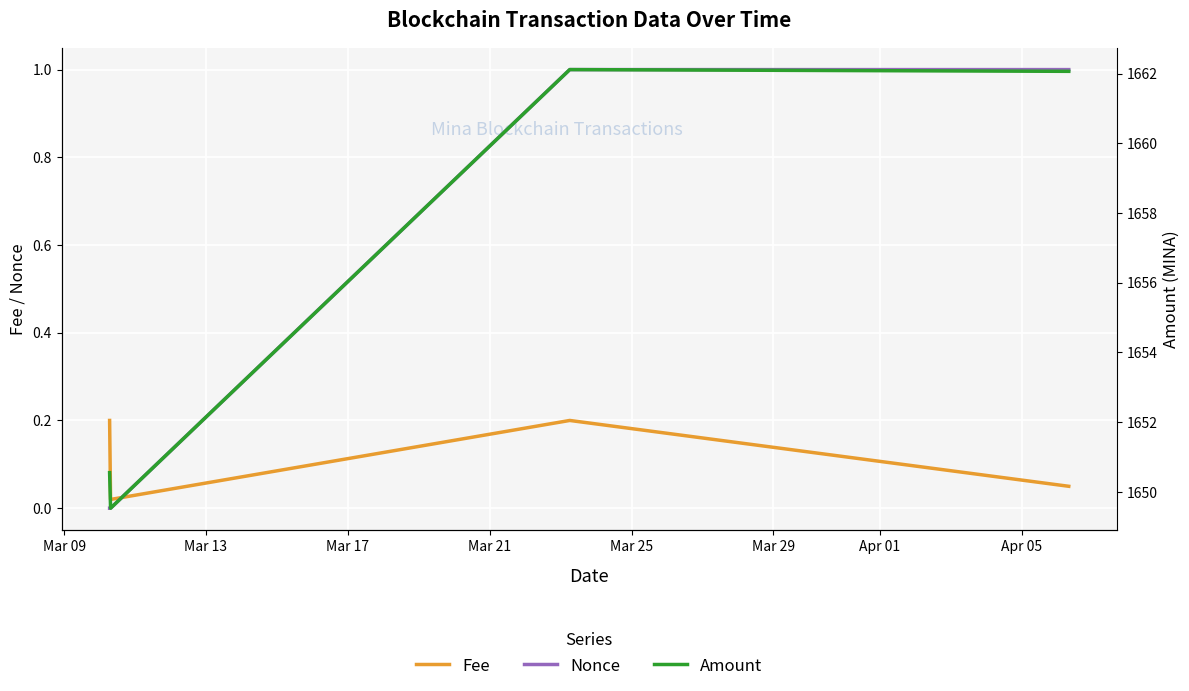

What is the sum of all Nonce values?

2.0